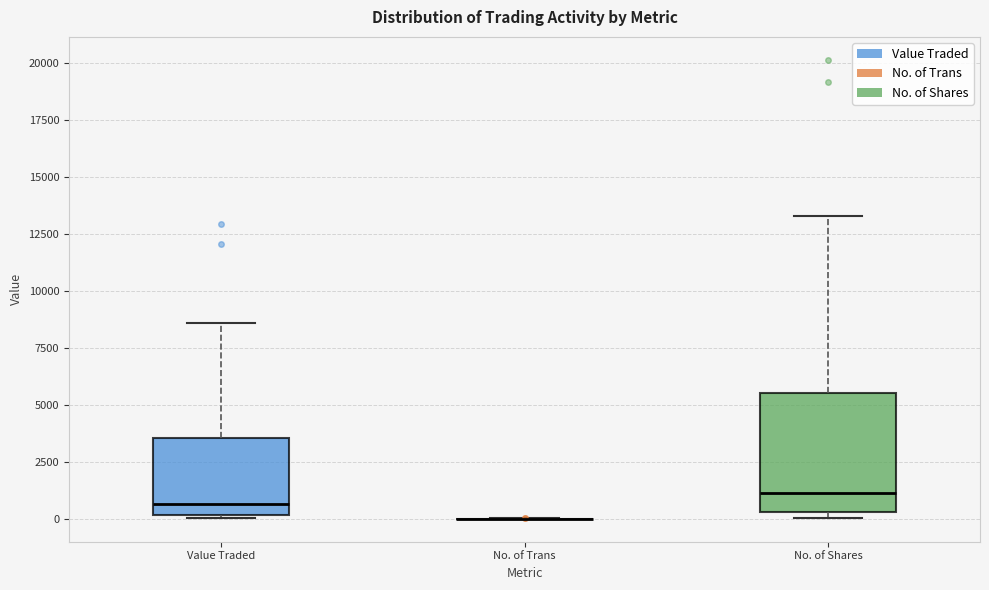

Which box is the tallest, from its lower edge to its upper edge?

No. of Shares